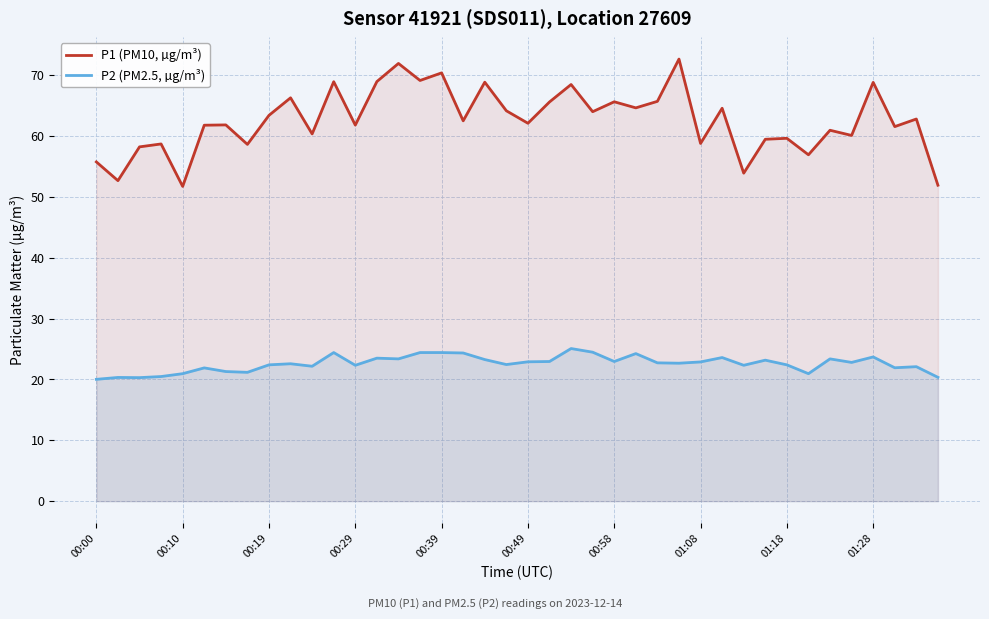

The P2 (PM2.5, µg/m³) series shows 22.3 at 00:29. True or false?

True